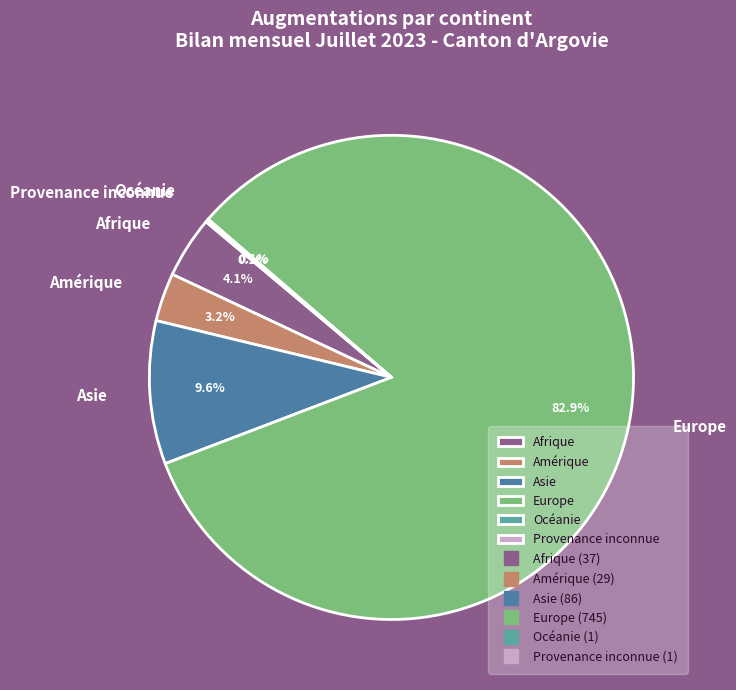

Which category accounts for the majority?

Europe